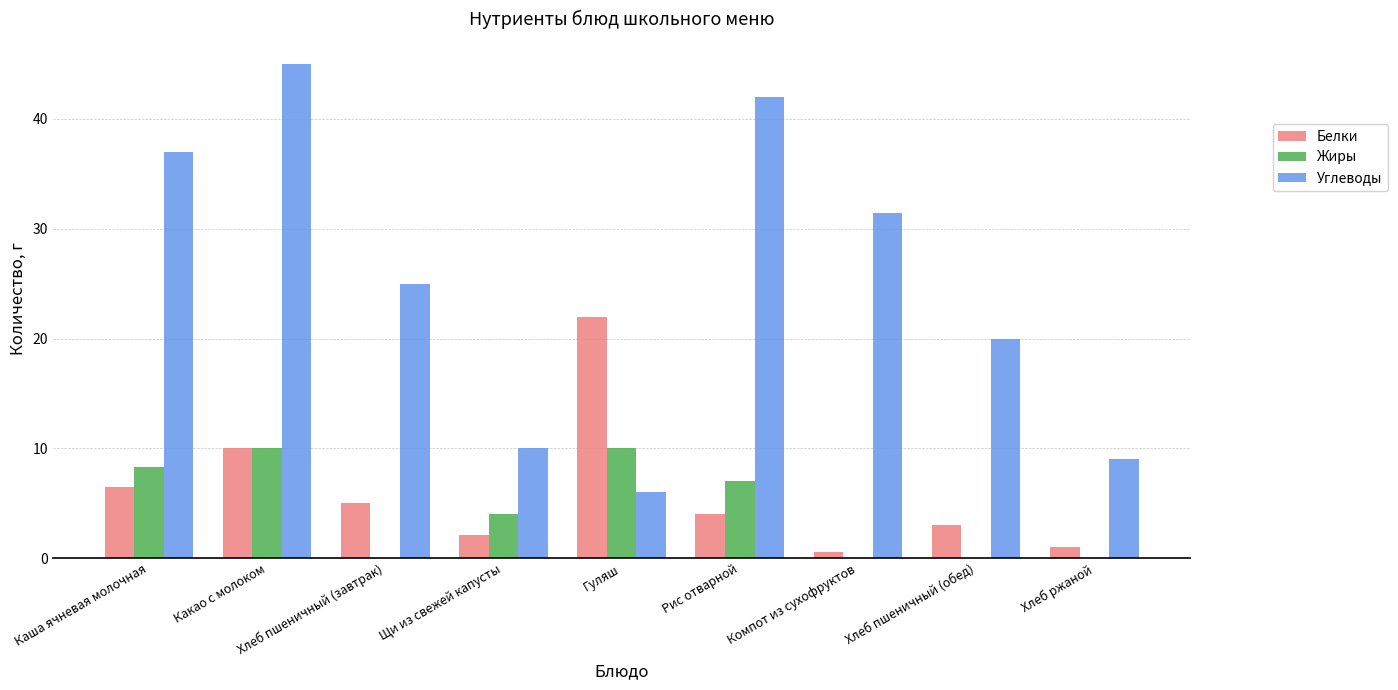

Which series has the largest range (max minus min)?

Углеводы